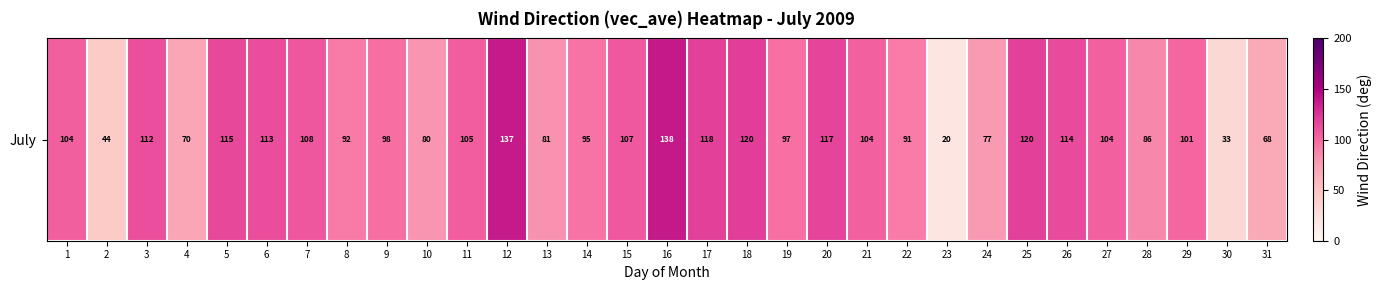

Reading left to right, what are all the values shown in this chart?

104.3	44.1	112.2	69.8	115.1	113.1	108.0	91.7	97.6	80.2	105.2	136.9	81.0	95.0	107.4	137.7	118.3	119.6	96.8	116.8	103.5	91.1	19.5	77.0	119.5	114.0	103.8	85.9	101.0	32.7	68.3